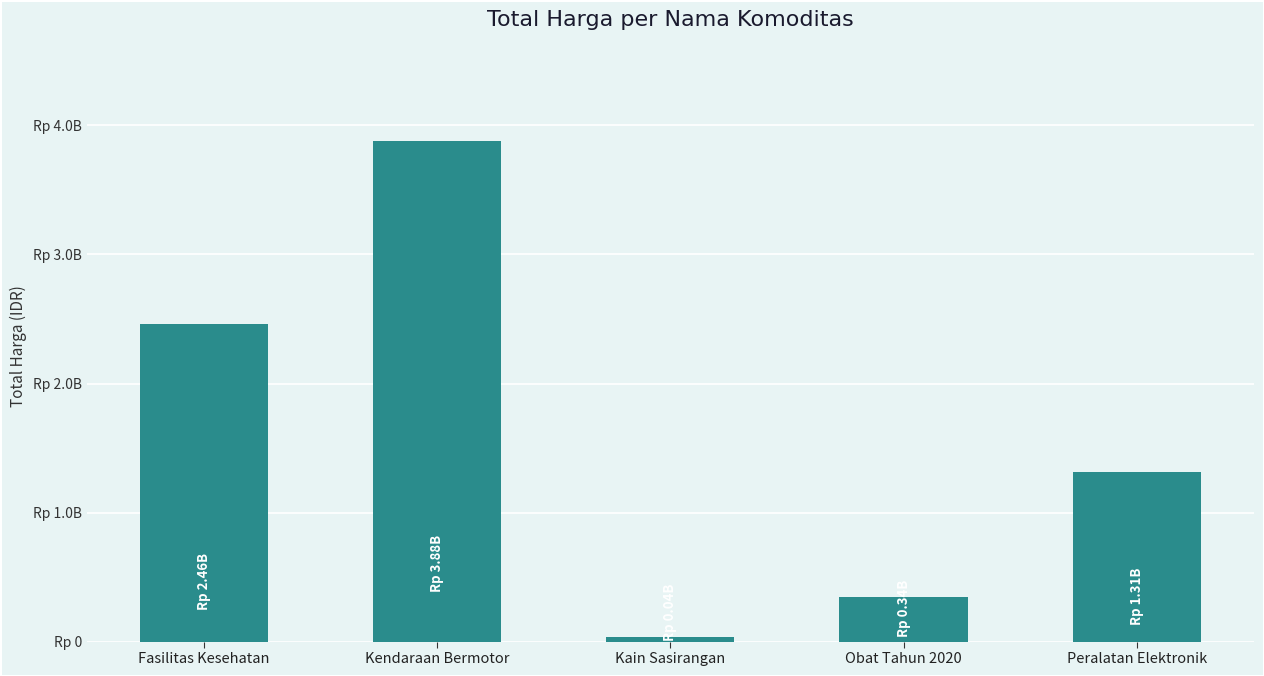

What is the label of the 1st bar from the left?

Fasilitas Kesehatan